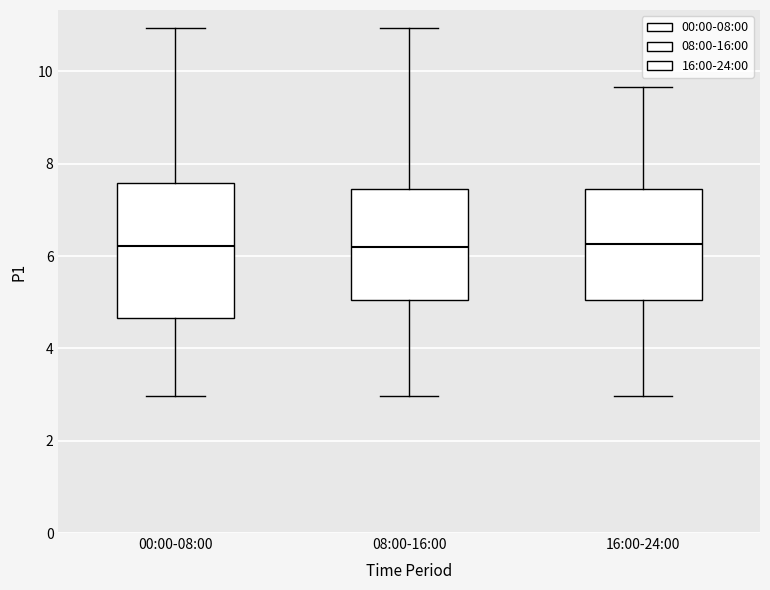

Which box is the tallest, from its lower edge to its upper edge?

00:00-08:00